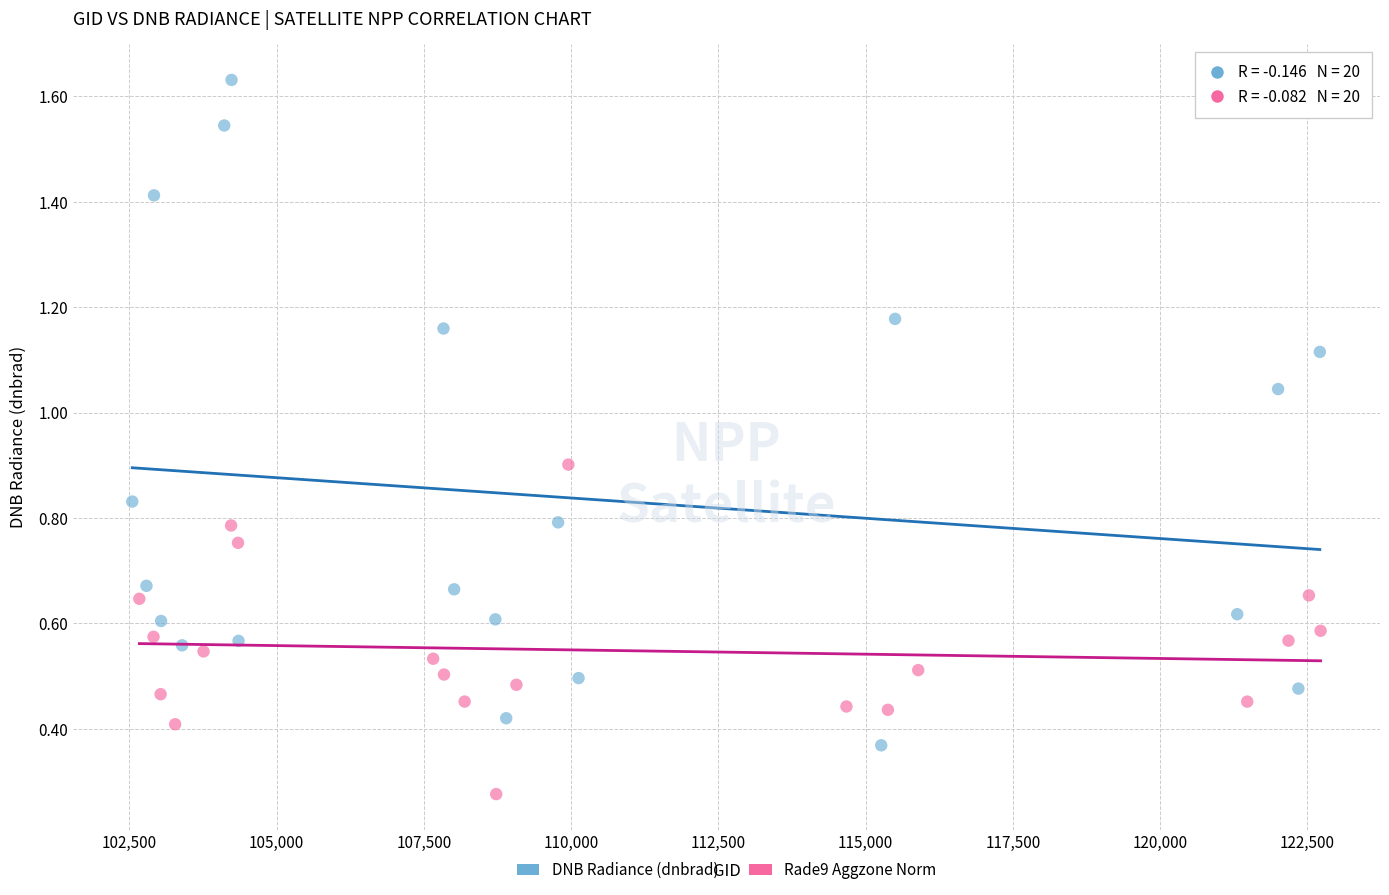

Which series has the largest Y range (max minus min)?

DNB Radiance (dnbrad)